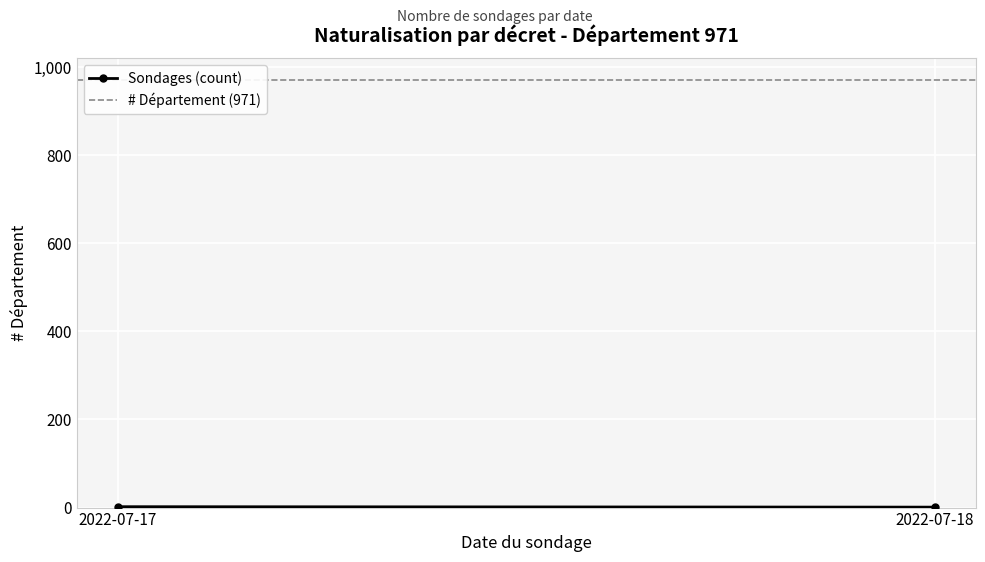

Reading left to right, extract all data points from this chart.

Sondages (count): 2022-07-17=2	2022-07-18=1
# Département (971): 2022-07-17=971	2022-07-18=971